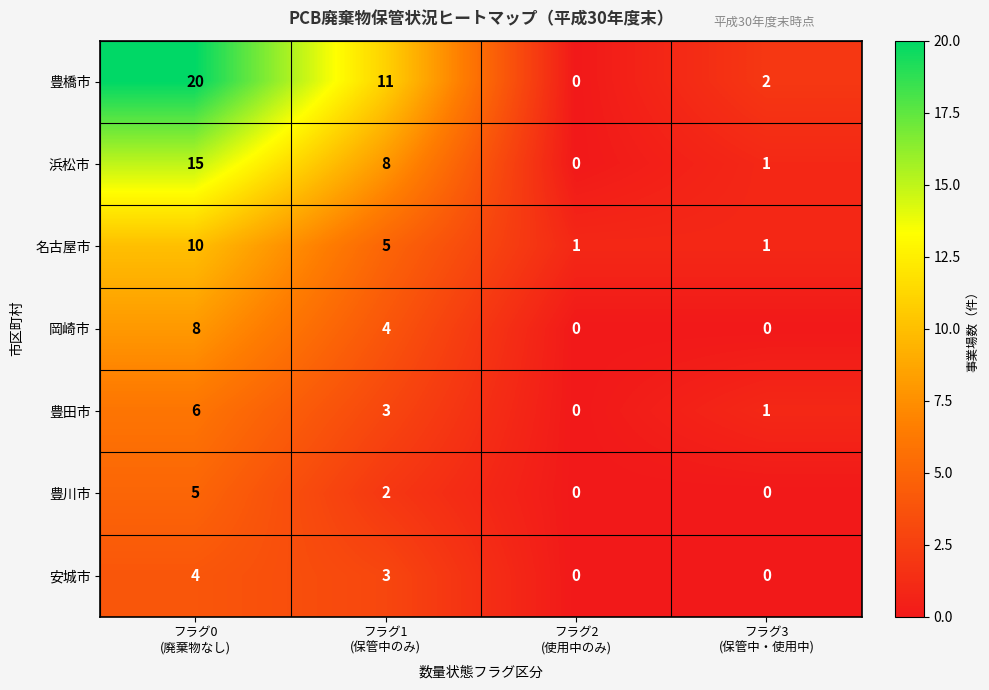

How many distinct data groups are displayed?

7